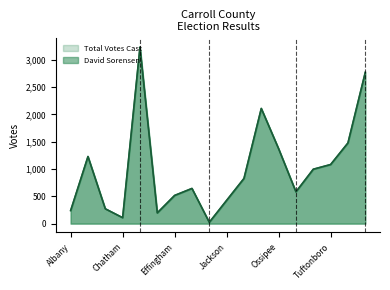

Between Bartlett and Tamworth, which series saw the biggest shift?

Total Votes Cast